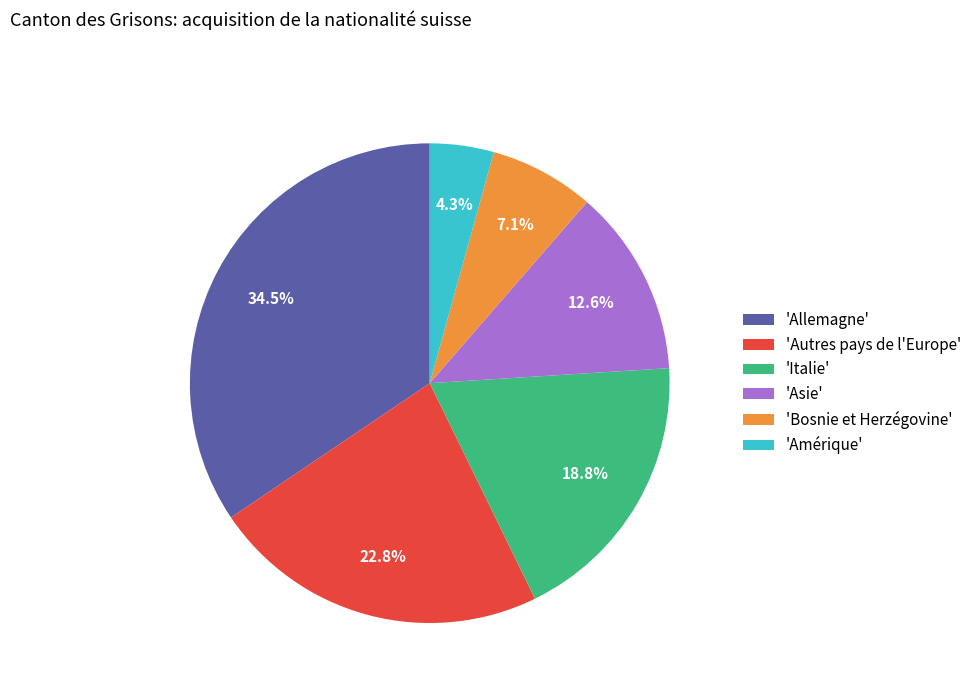

Combined, what portion of the pie is 'Asie' and 'Italie'?

31.4%